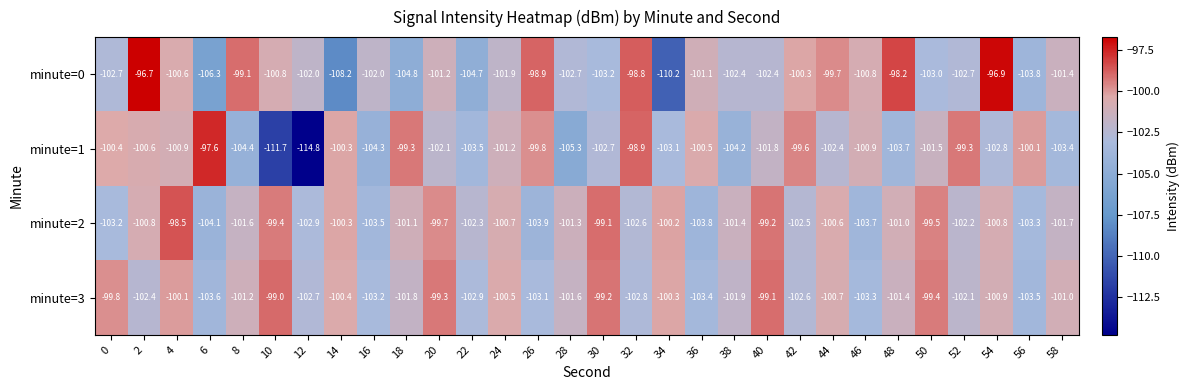

The minute=0 series shows -101.9 at 24. True or false?

True